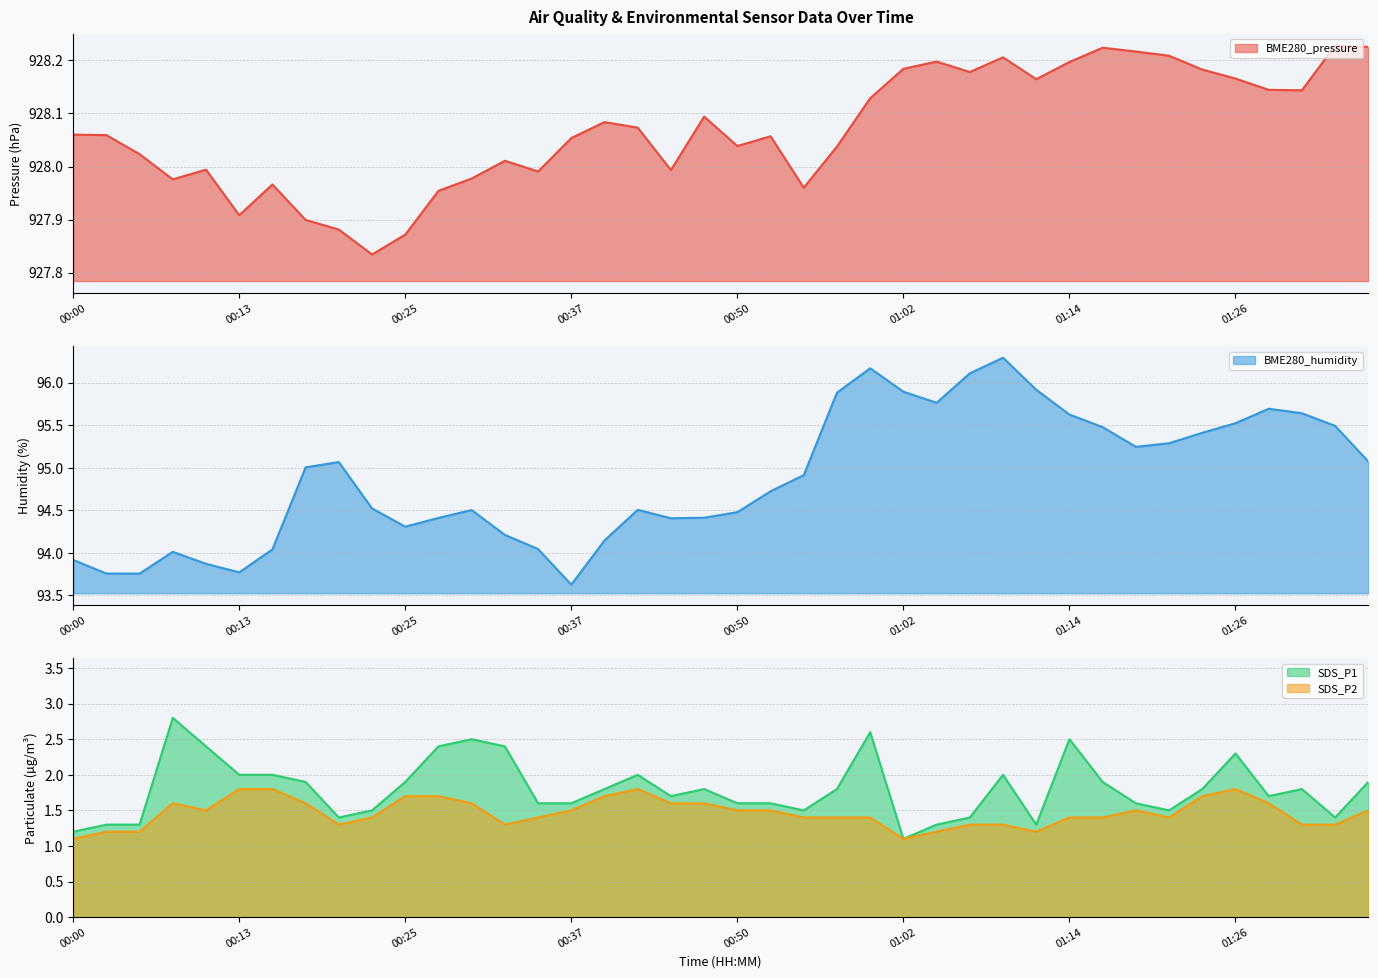

True or false: BME280_pressure and SDS_P1 cross at least once.

False